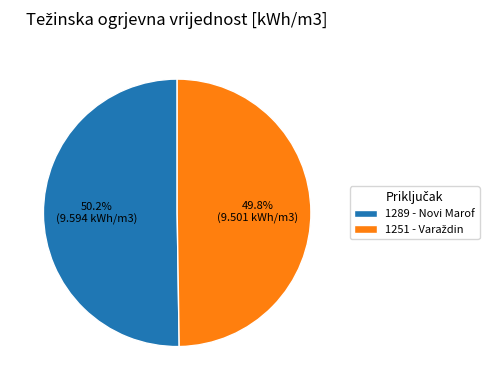

To the nearest percent, what is the average slice percentage?

50%